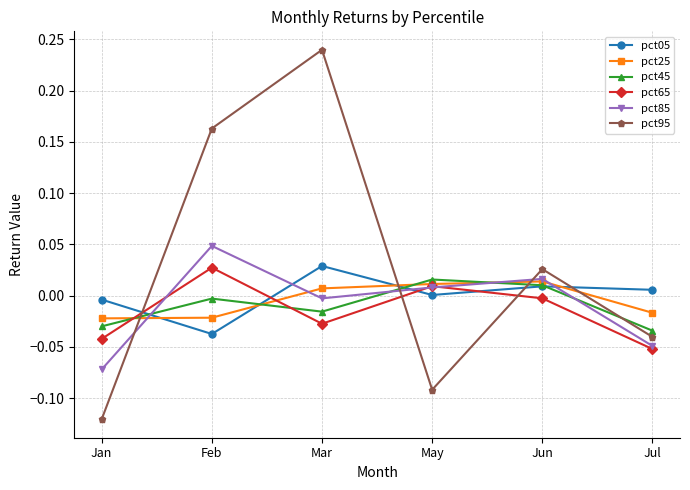

Which series changed the most between Mar and May?

pct95